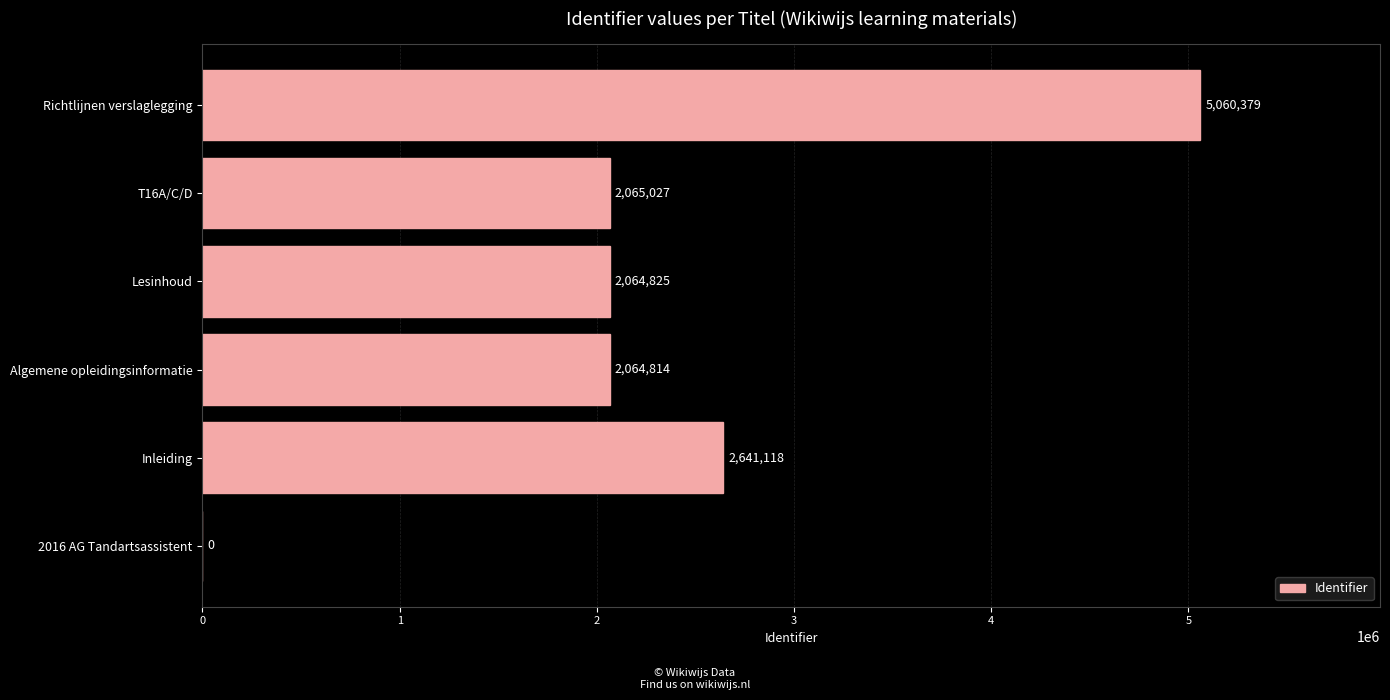

The chart shows a value of 1001042 at Inleiding. True or false?

False